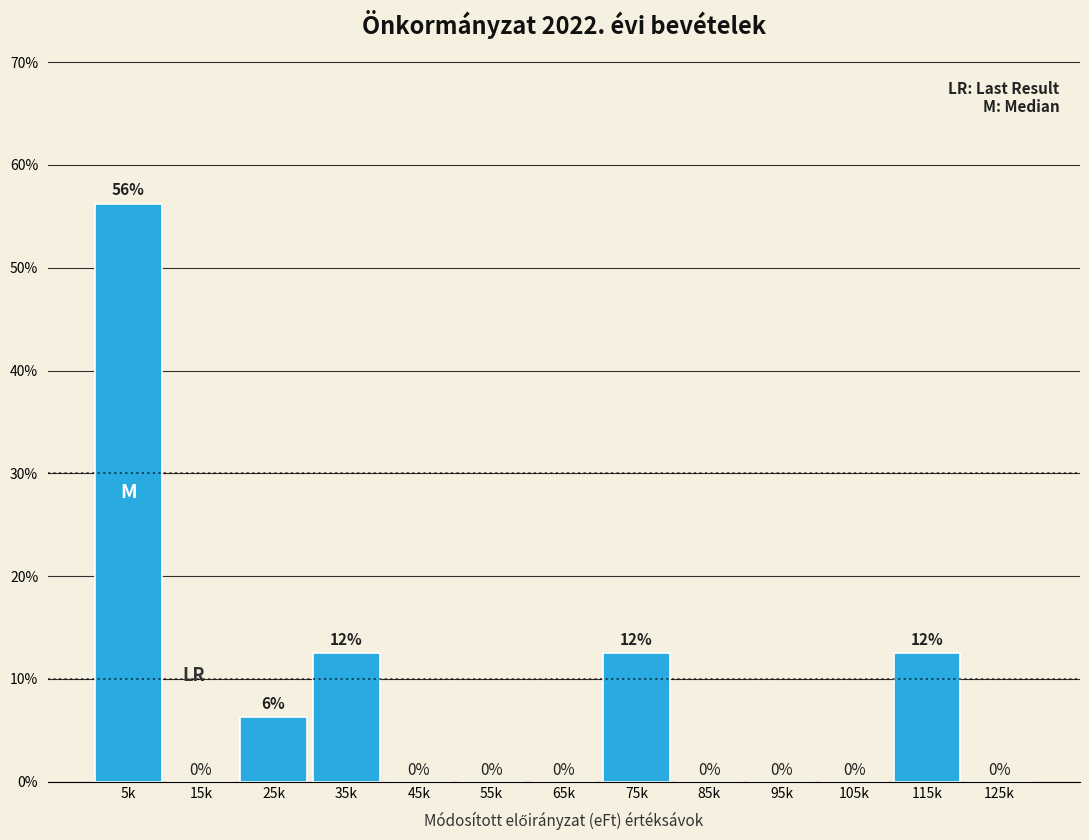

Are the bars horizontal?

No